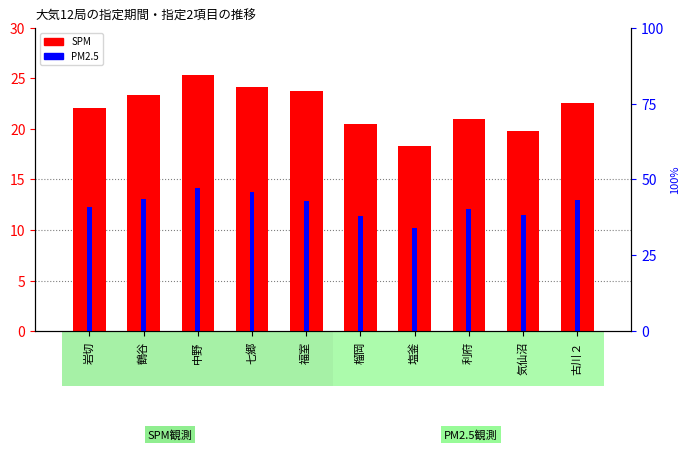

How many groups of bars are there?

10